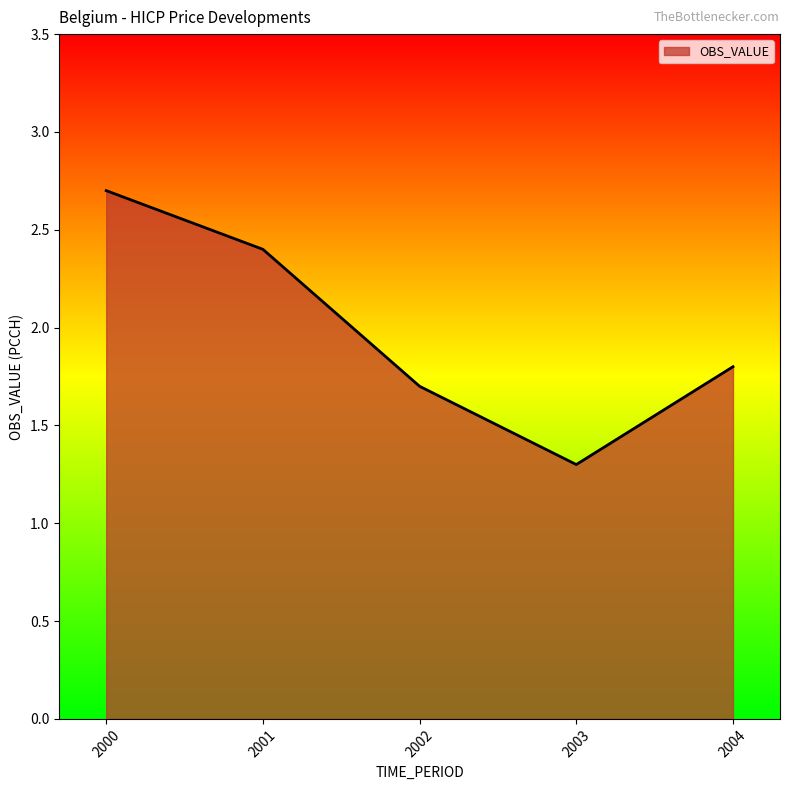

How many interior local valleys (lower than both neighbors) does the data have?

1